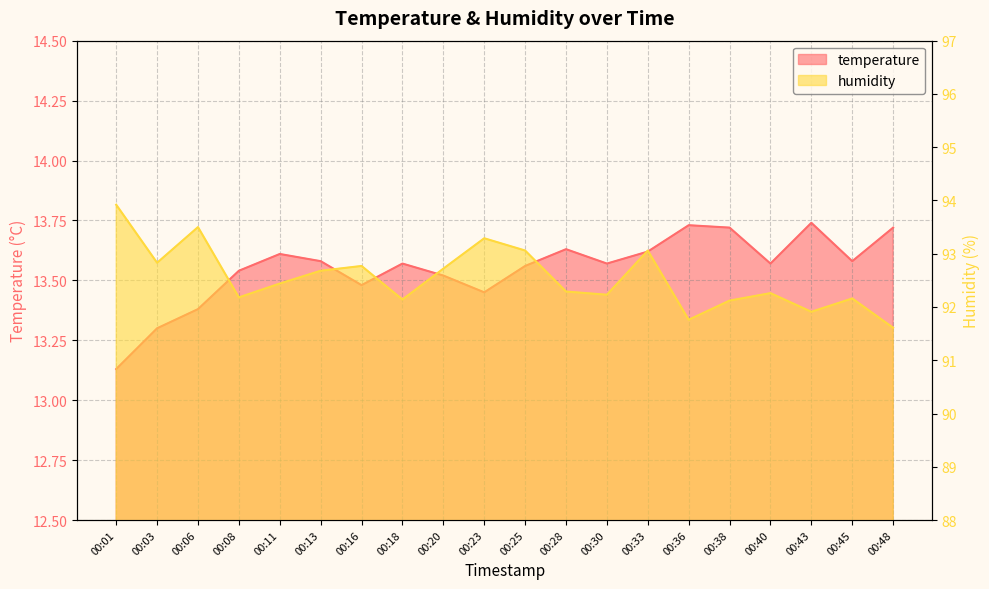

What is the difference between the maximum and minimum values in the humidity series?

2.3